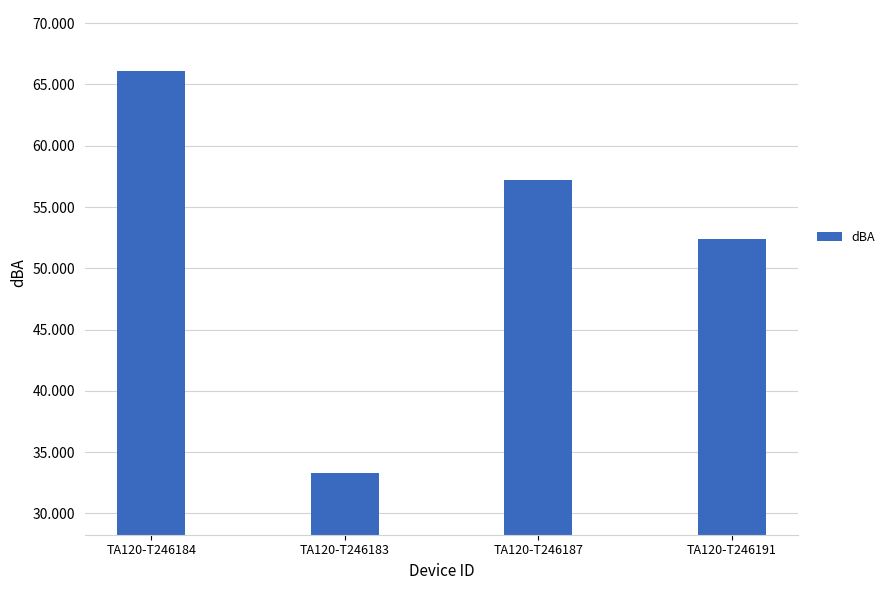

How many data points does each series have?

4